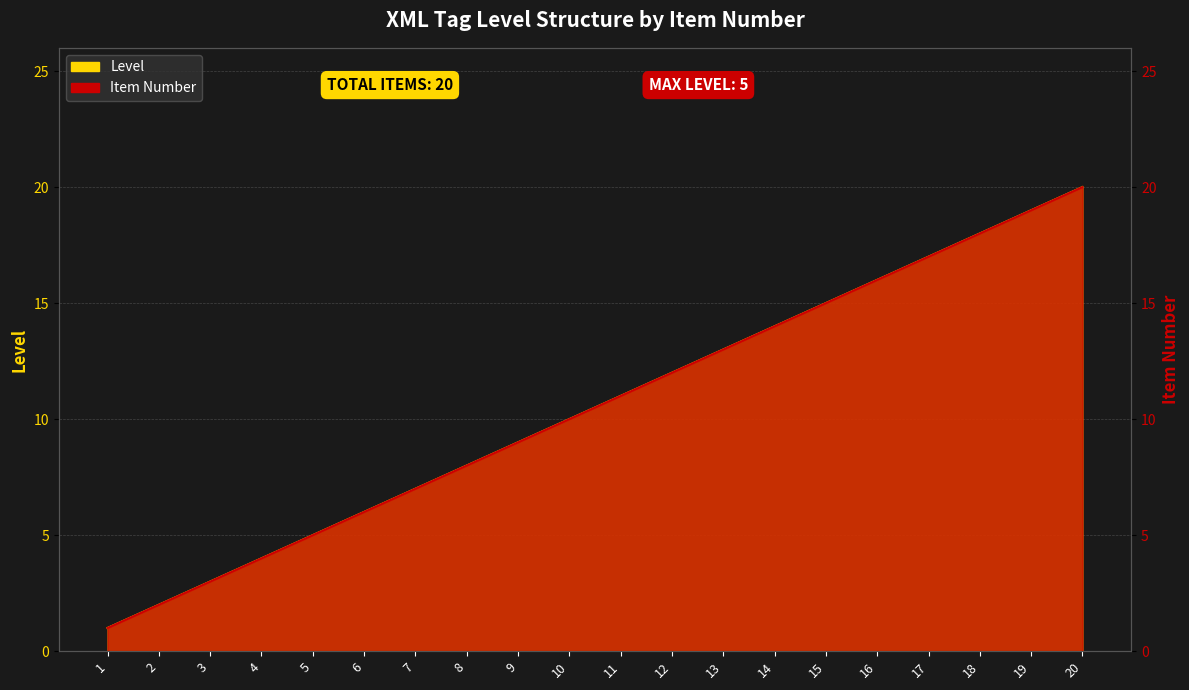

What is the smallest value displayed?

1